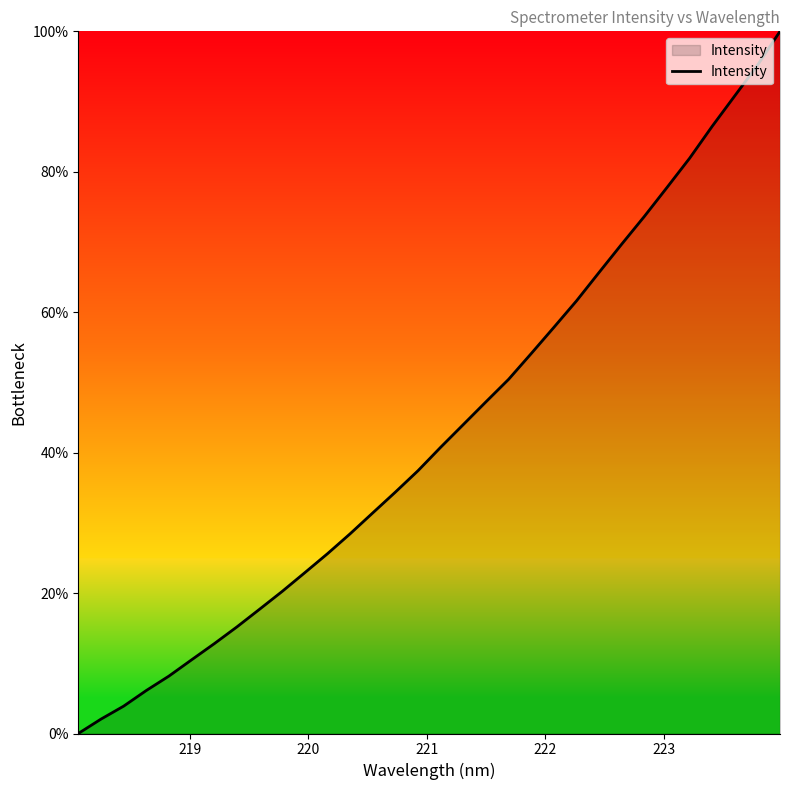

What is the greatest value displayed?

100.0